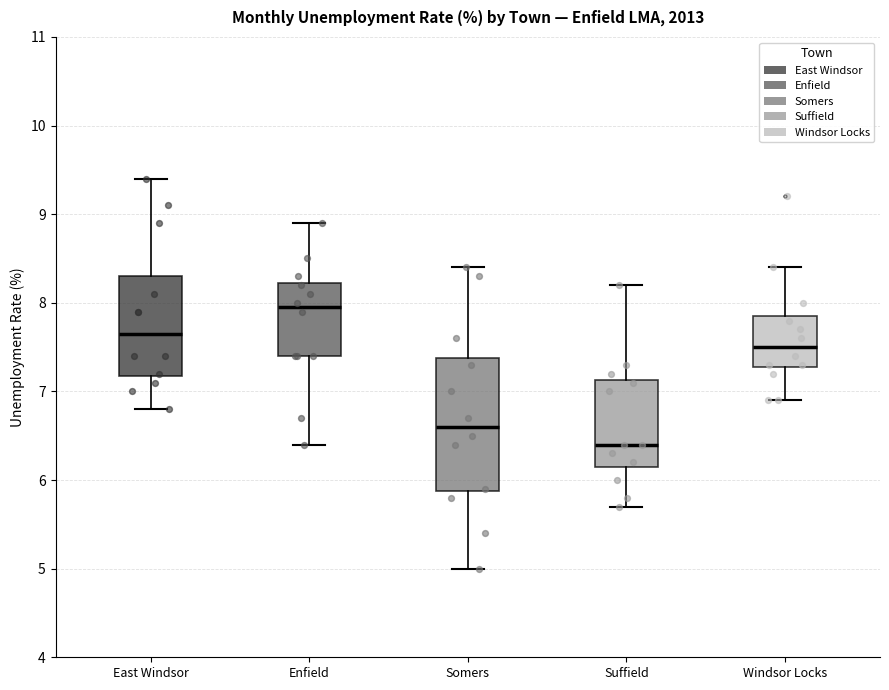

Where does the median line of the box for Somers sit on the y-axis? The values are not printed on the chart, so give them approximately, as read against the axis.

6.6